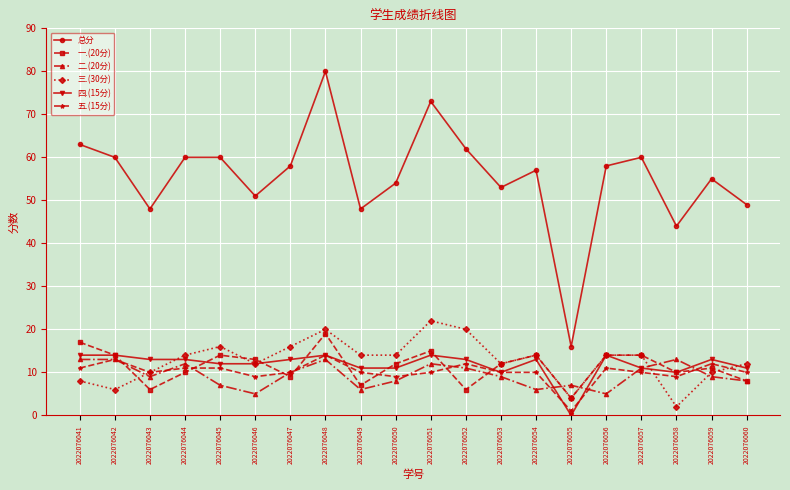

What is the difference between the highest and lowest values at 2022076050?

46